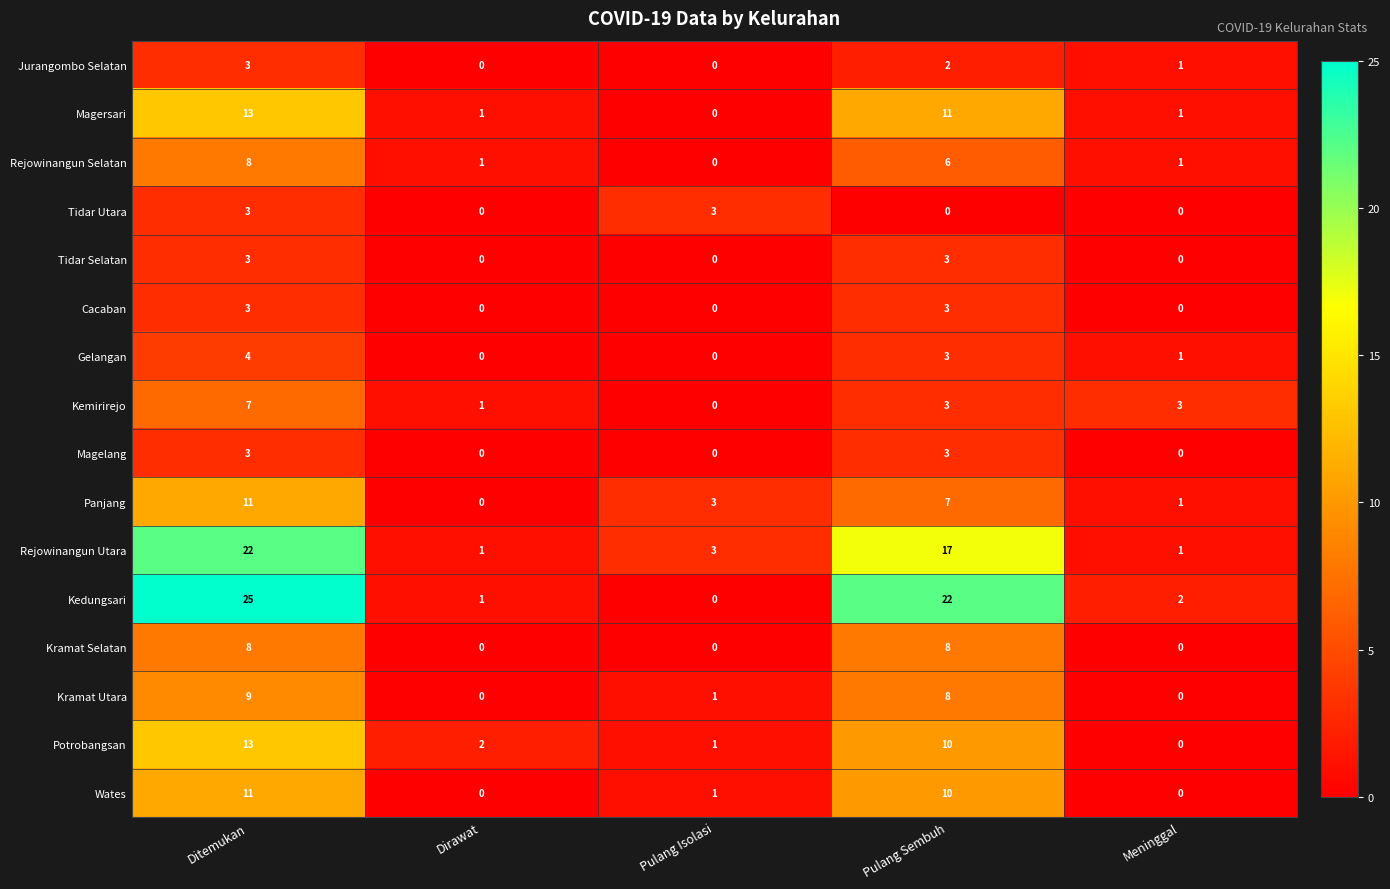

Where does the Rejowinangun Utara series first go above 3?

Ditemukan